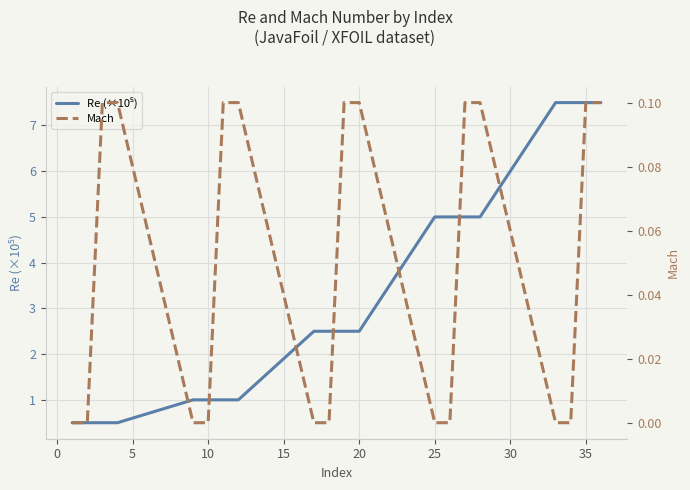

What is the maximum value shown in the chart?

7.5